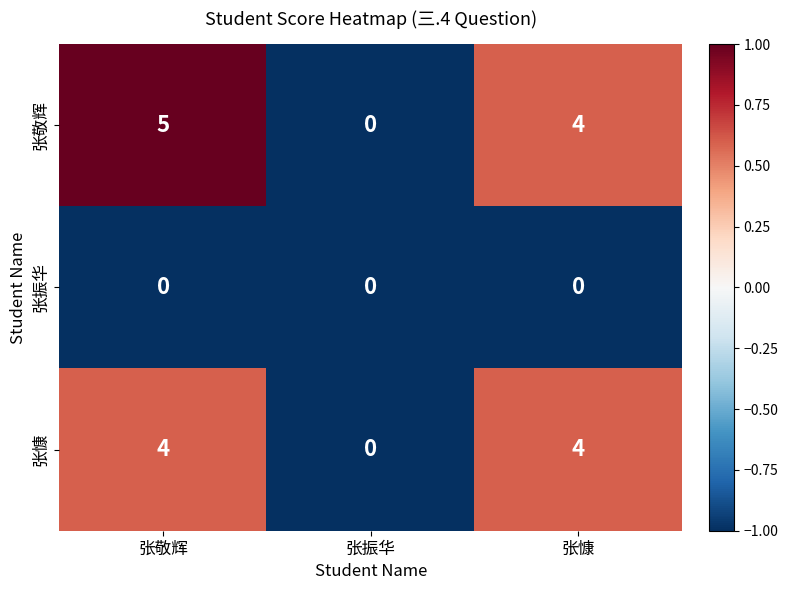

Reading right to left, extract all data points from this chart.

张敬辉: 张慷=4	张振华=0	张敬辉=5
张振华: 张慷=0	张振华=0	张敬辉=0
张慷: 张慷=4	张振华=0	张敬辉=4